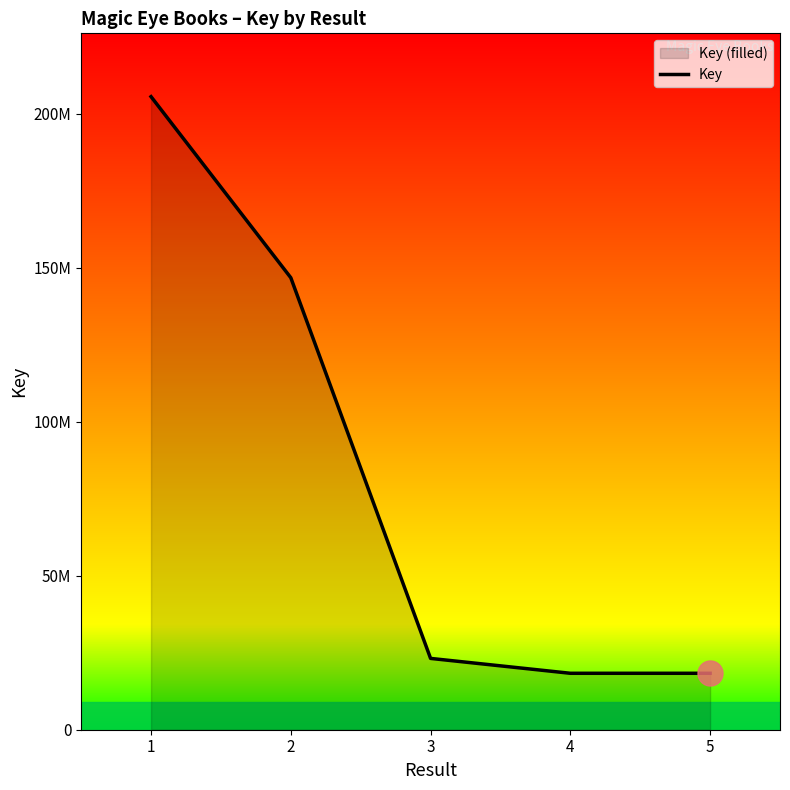

Does the chart have visible grid lines?

No